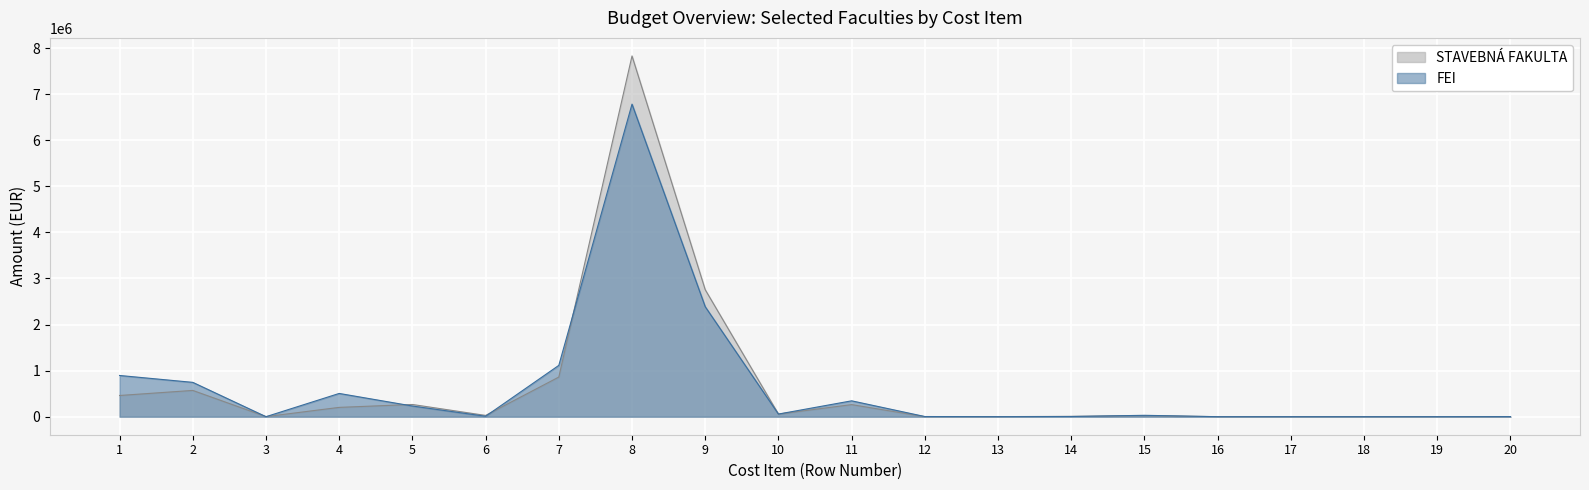

Where do STAVEBNÁ FAKULTA and FEI first cross each other?

2 and 3